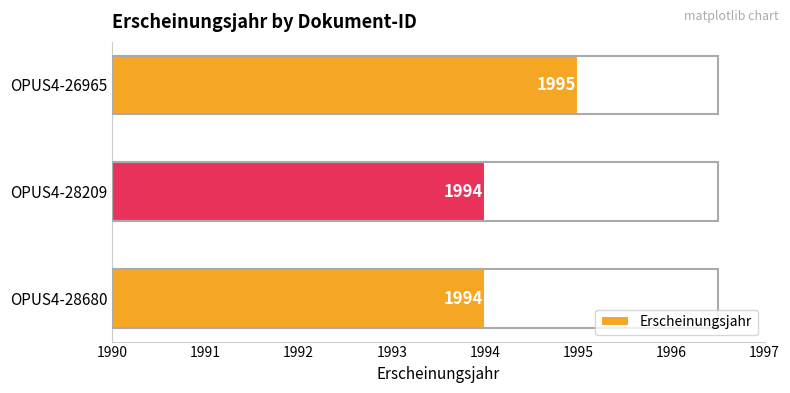

What is the sum of all values?

5983